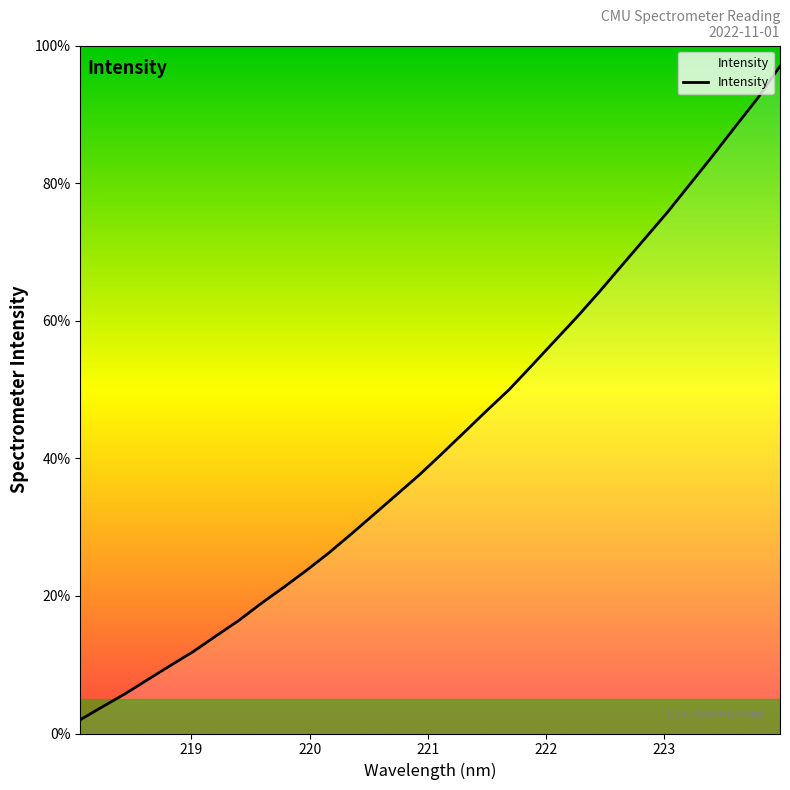

What is the difference between the maximum and minimum values?

95.0